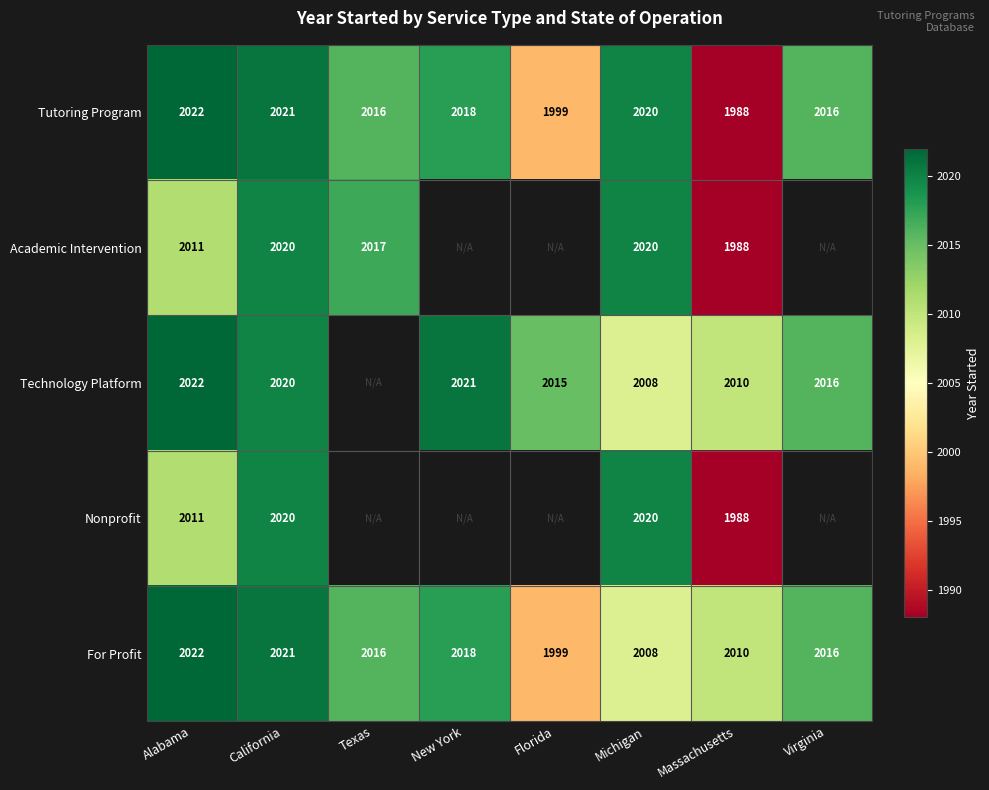

Is it true that Technology Platform equals 2022 at Alabama?

True